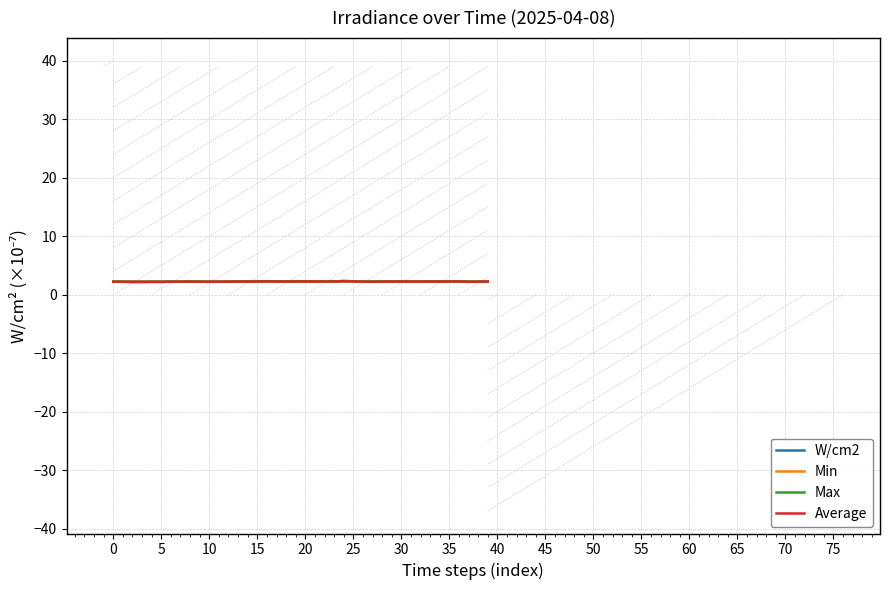

What is the greatest value displayed?

2.3